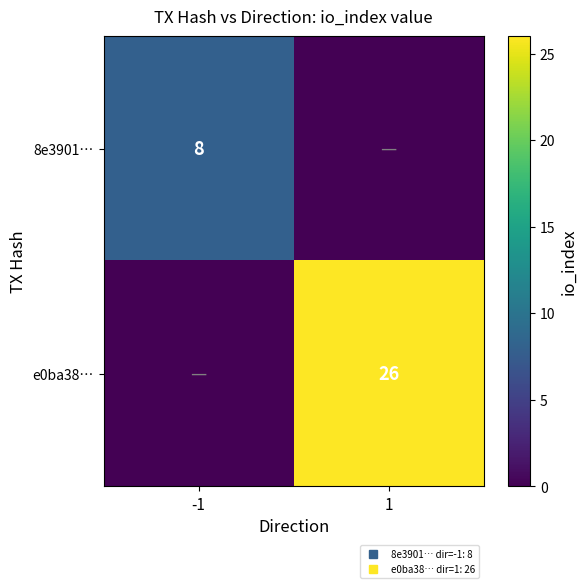

At which label does 8e3901… reach its minimum?

1